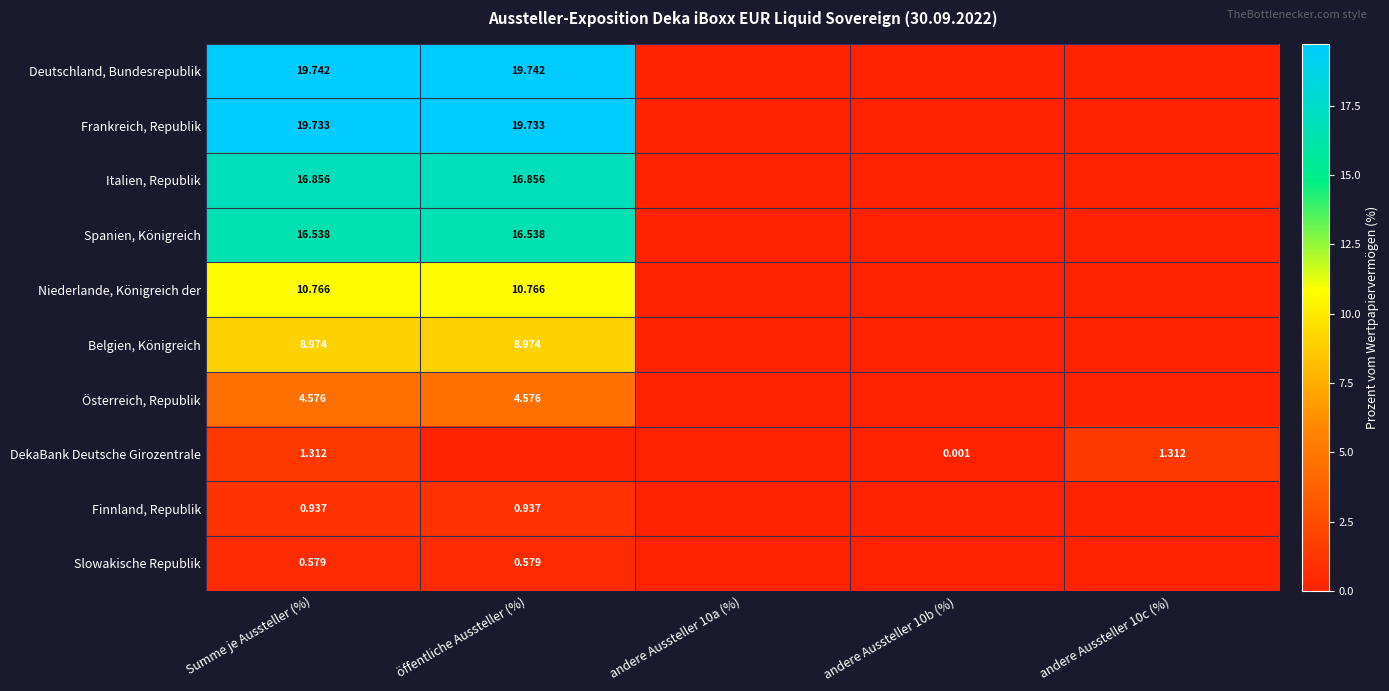

Is the value of Slowakische Republik at öffentliche Aussteller (%) greater than the value of Italien, Republik at Summe je Aussteller (%)?

No